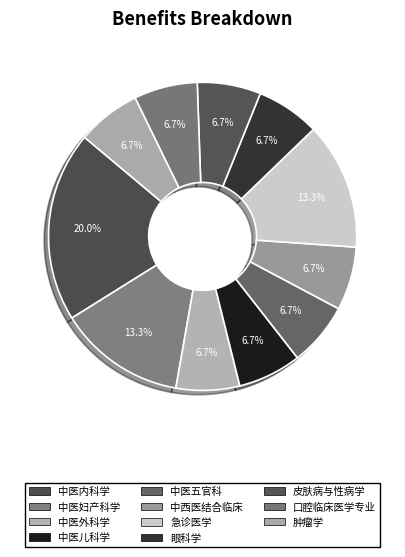

How many slices are in this pie chart?

11